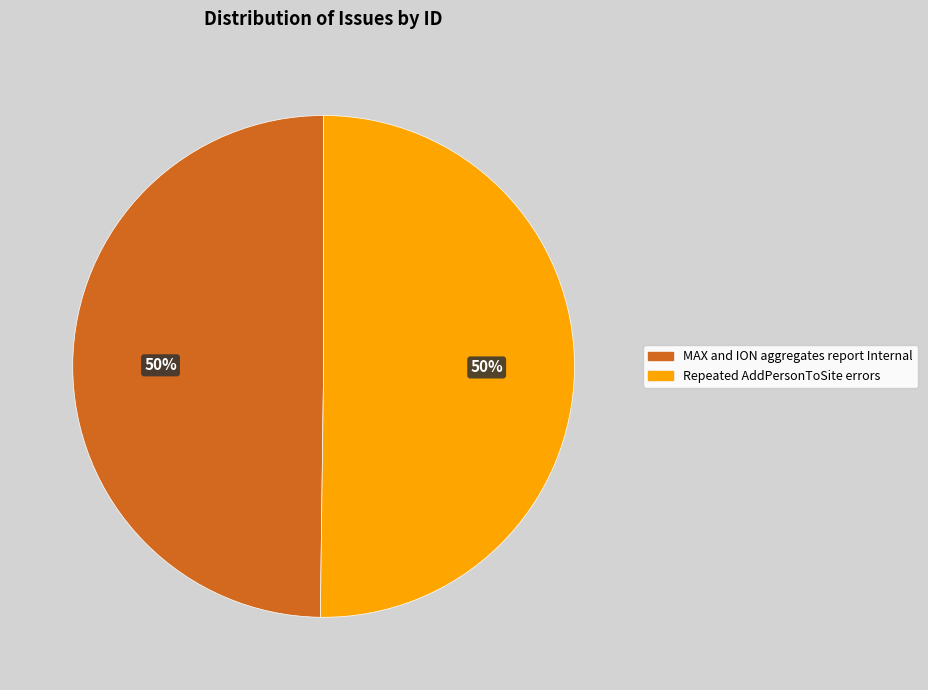

Is it true that MAX and ION aggregates report Internal is 50% of the pie?

True